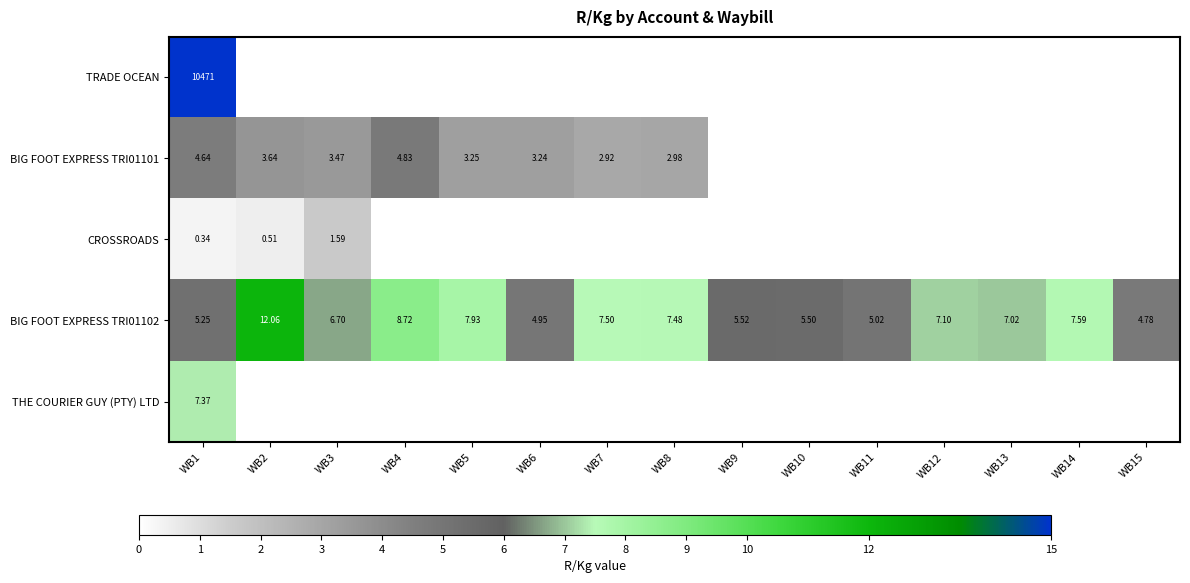

True or false: BIG FOOT EXPRESS TRI01101 has a value of 2.8 at WB9.

False